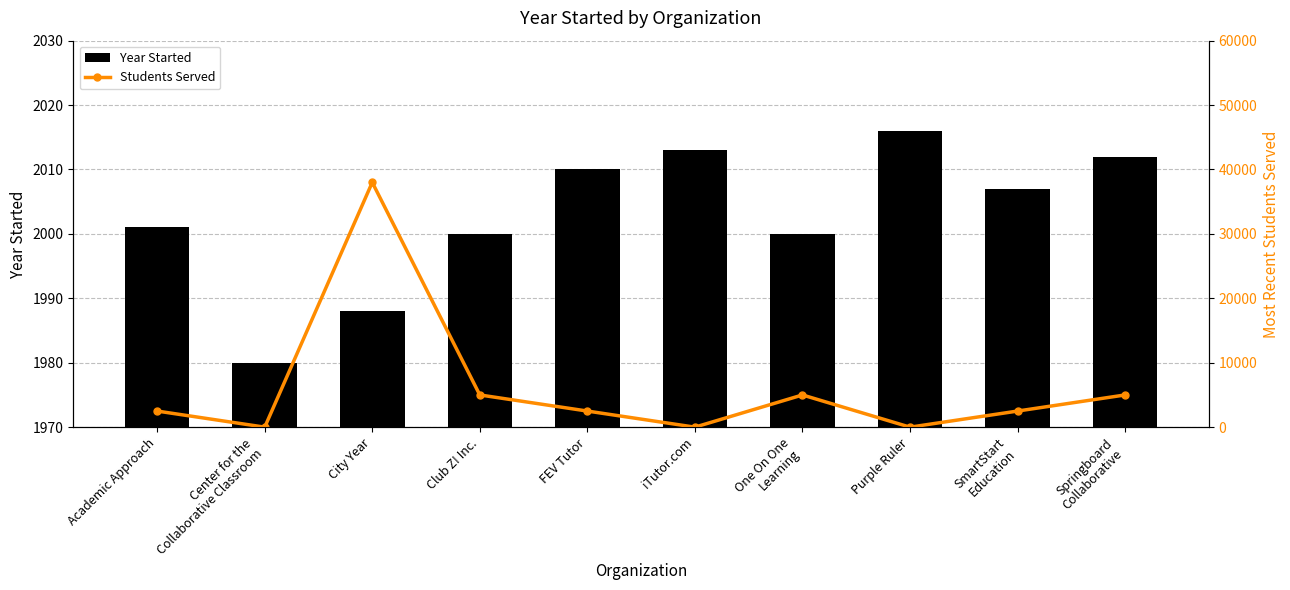

How many data points in Year Started are above 2007?

4